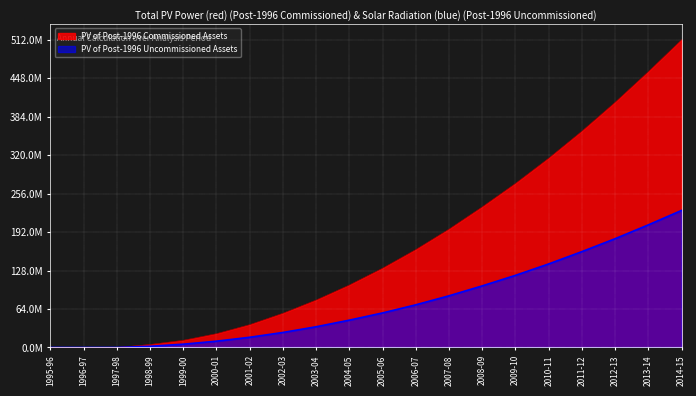

List the series in order of their peak value, highest first.

PV of Post-1996 Commissioned Assets, PV of Post-1996 Uncommissioned Assets